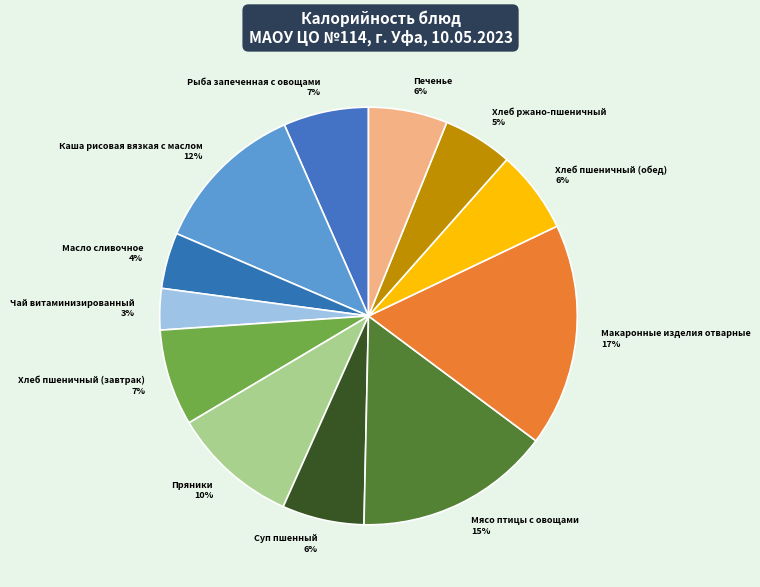

What percentage is the Хлеб пшеничный (обед) slice, to the nearest percent?

6%